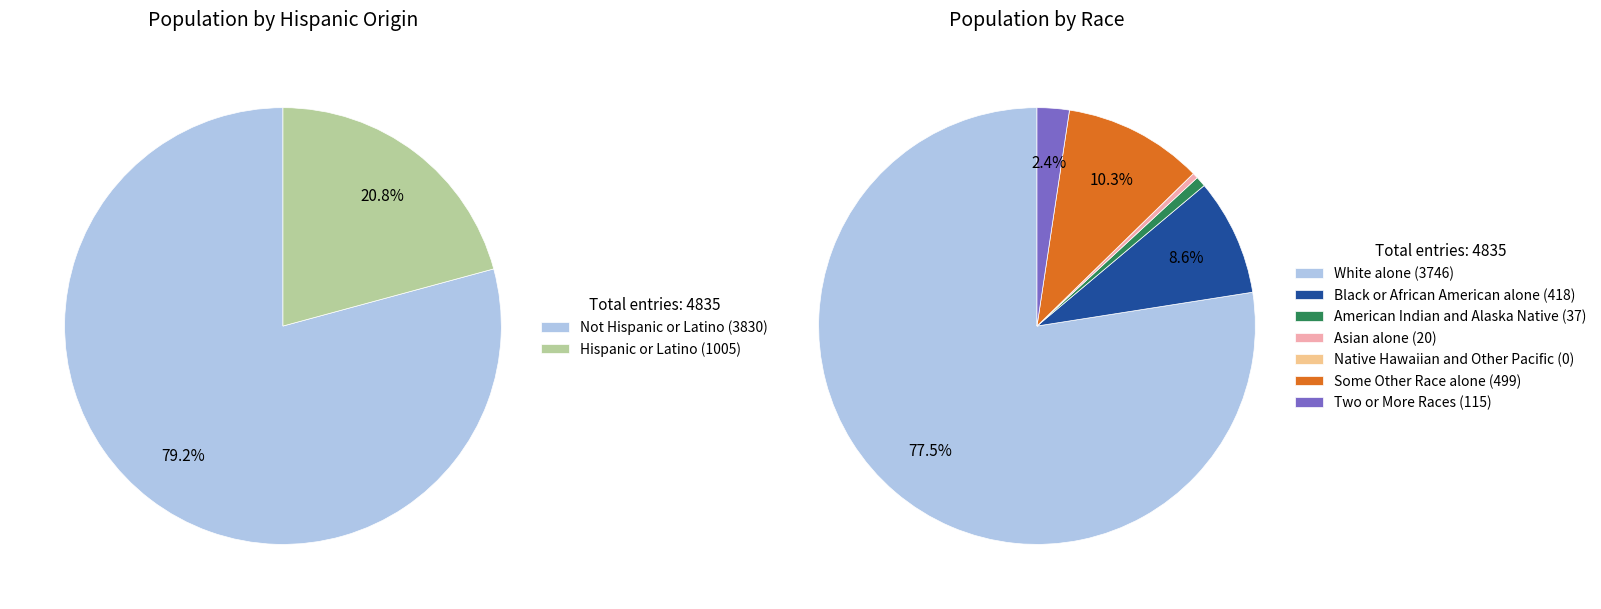

To the nearest percent, what is the average slice percentage?

50%